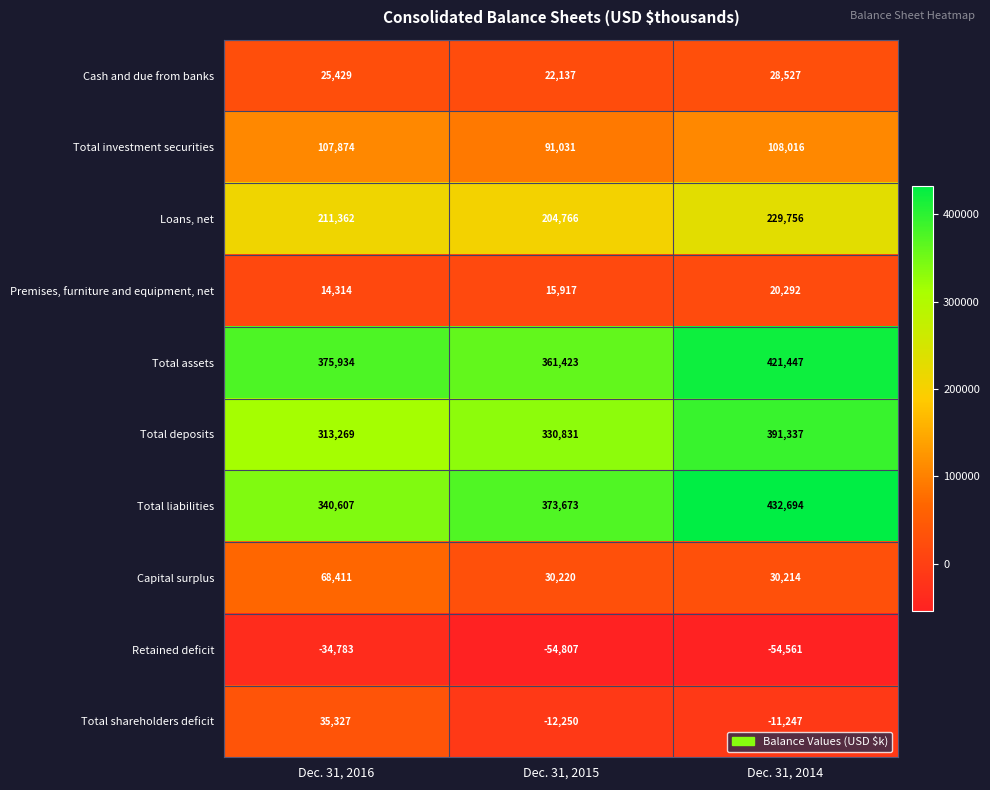

At Dec. 31, 2016, list the series in order from smallest to largest.

Retained deficit, Premises, furniture and equipment, net, Cash and due from banks, Total shareholders deficit, Capital surplus, Total investment securities, Loans, net, Total deposits, Total liabilities, Total assets